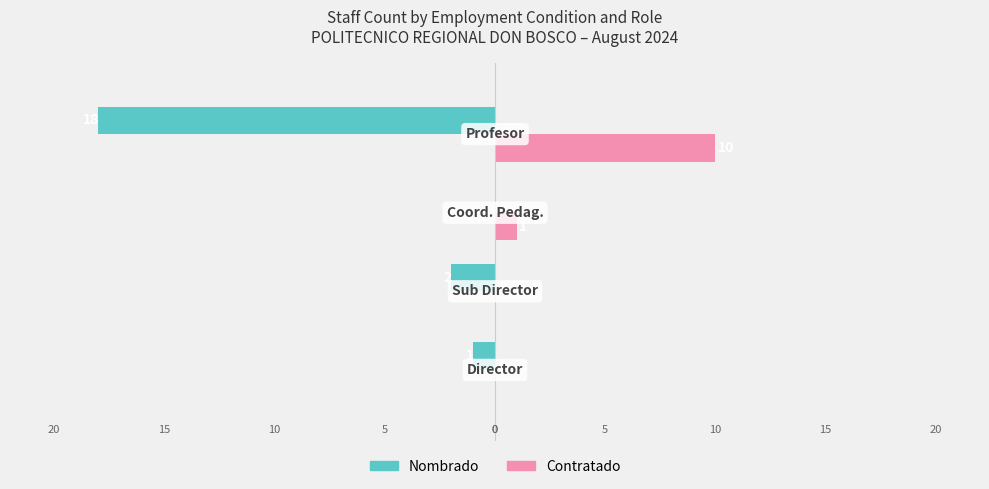

Rank the series by their average value, from highest to lowest.

Contratado, Nombrado